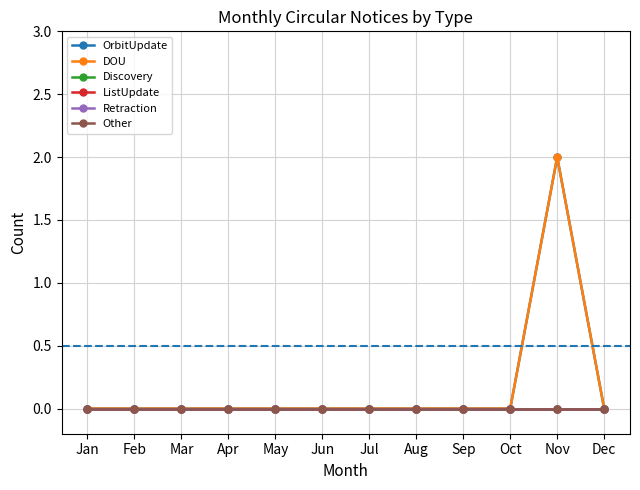

The DOU series shows 0 at Jul. True or false?

True